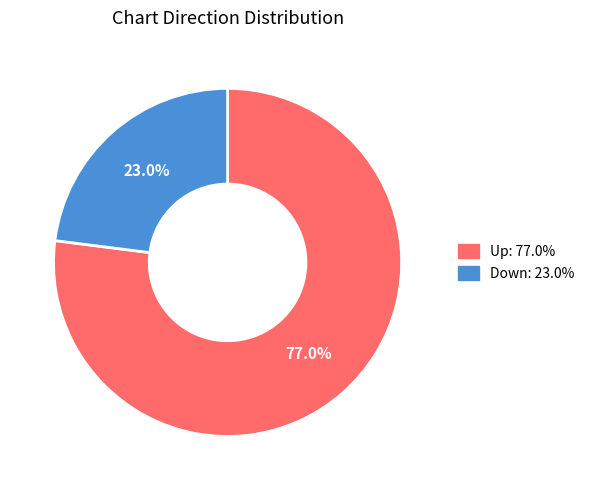

What is the smallest slice in the pie chart?

Down: 23.0%